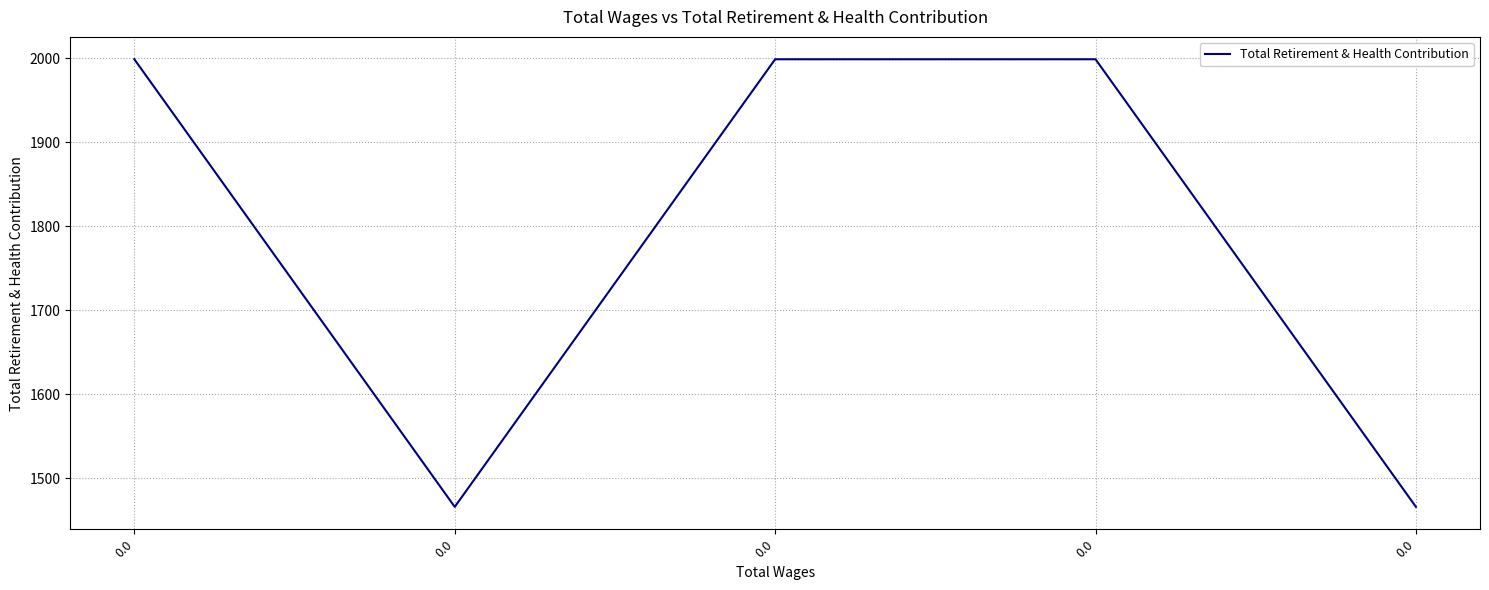

List the labels in order of value, smallest first.

0.0, 0.0, 0.0, 0.0, 0.0